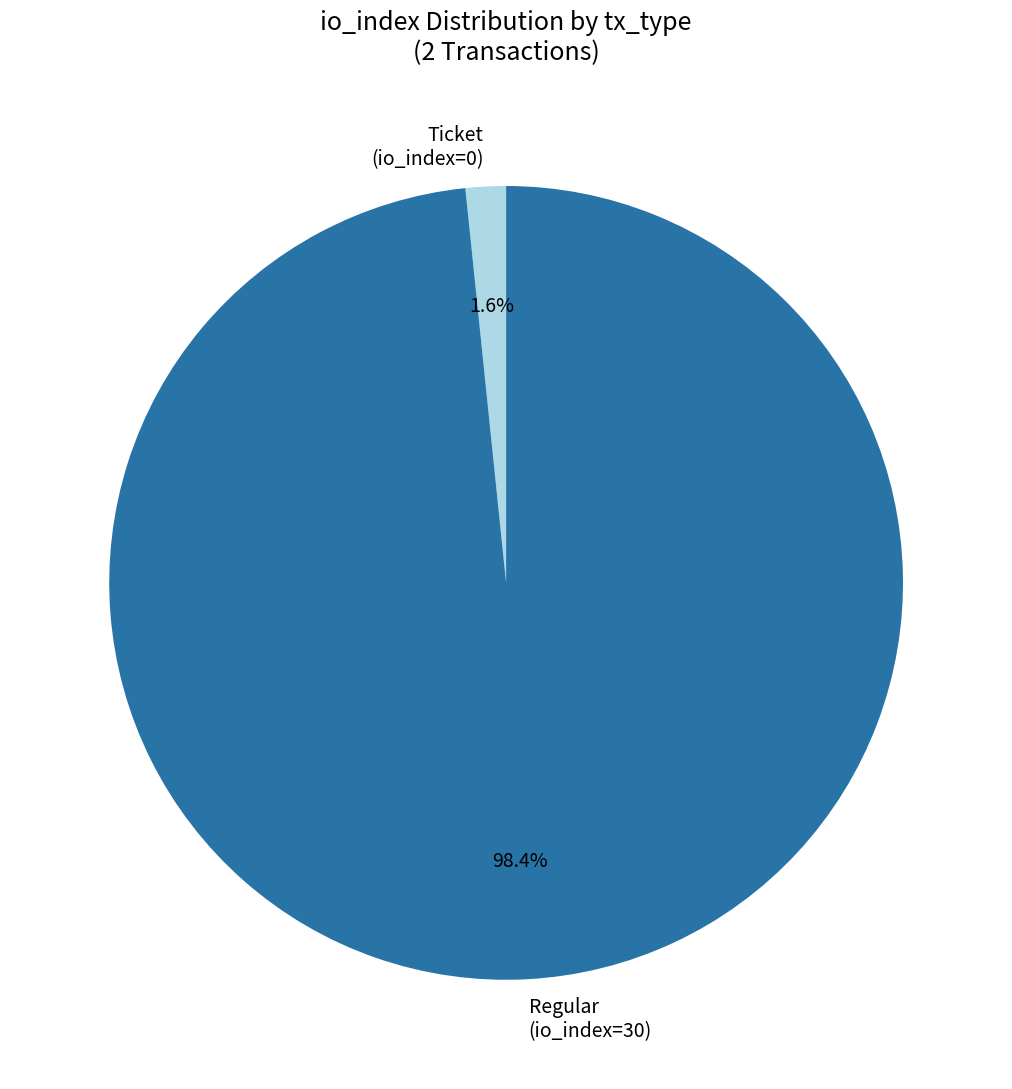

What portion of the pie excludes Ticket (io_index=0)?

98.4%